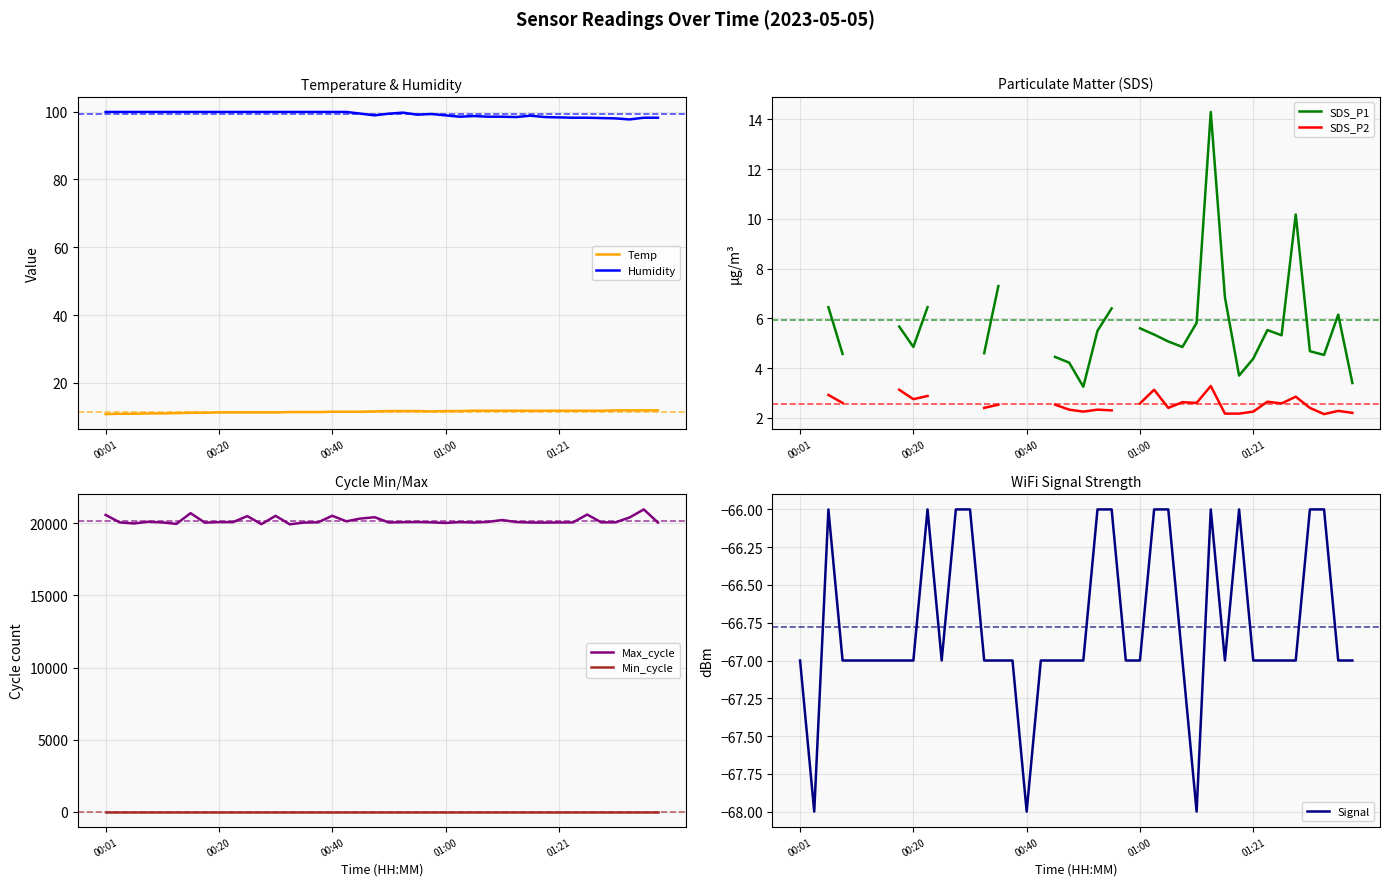

Which series has the largest total across all categories?

max_cycle